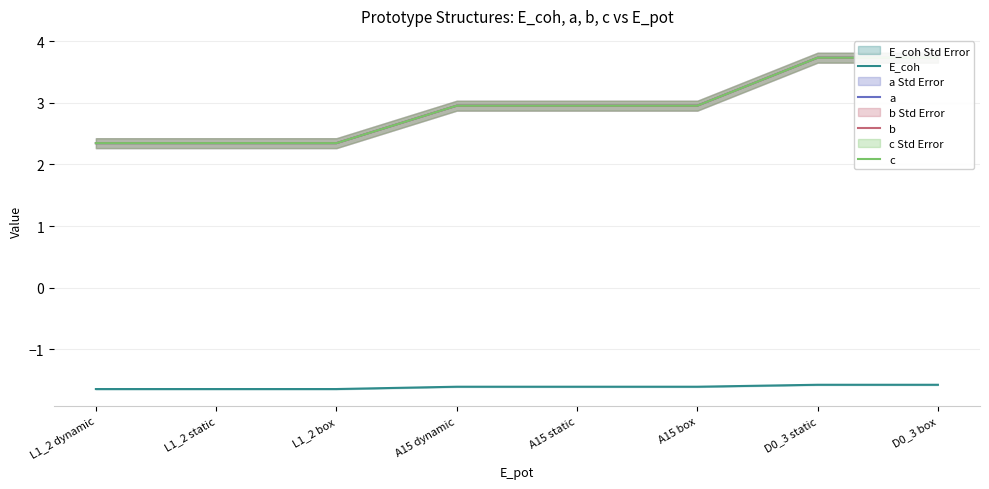

The value of b at L1_2 box is 2.3. True or false?

True